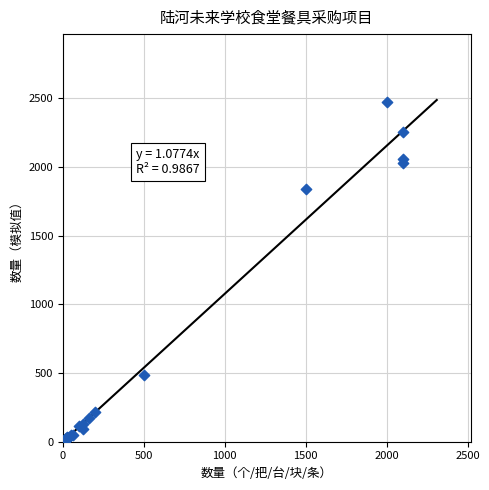

What Y value in the scatter plot is closest to 1237?

1842.7